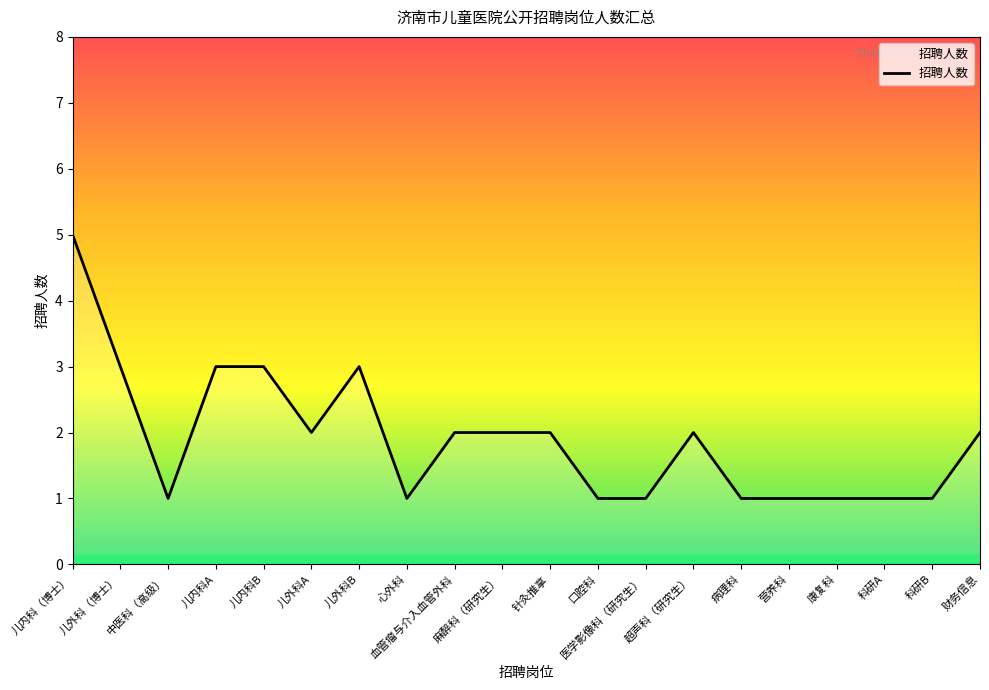

What is the average value?

2